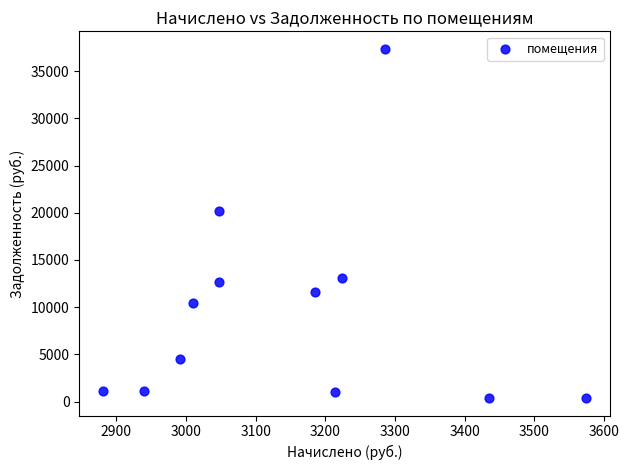

What Y value in the scatter plot is closest to 18872?

20181.2